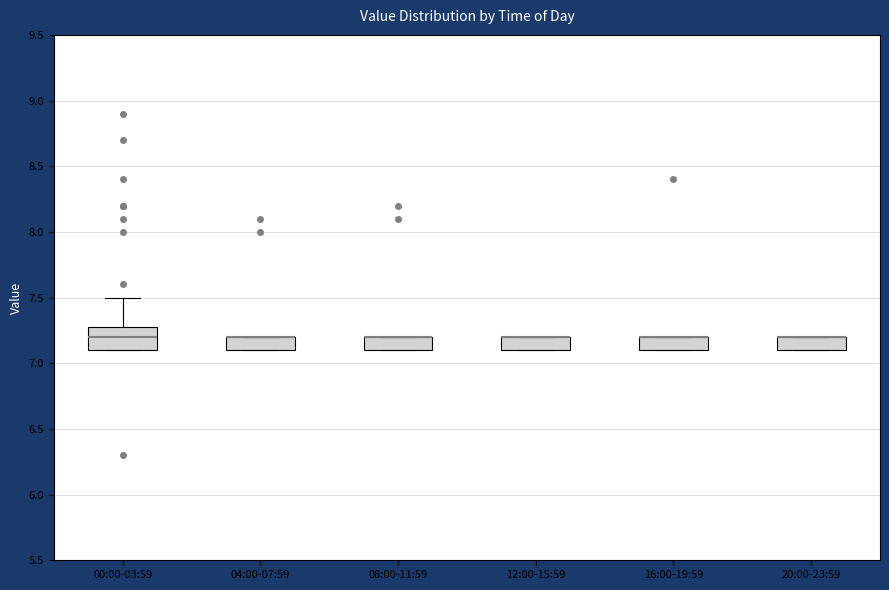

Reading left to right, transcribe this box plot: for each box, give where its median line is, the range the box spans, and where its two whiskers end, as read against the y-axis. The values are not printed on the chart, so give them approximately, as read against the axis.

00:00-03:59: median 7.2, box 7.1 to 7.3, whiskers 7.1 to 7.5
04:00-07:59: median 7.2 (drawn on the box's upper edge), box 7.1 to 7.2, whiskers 7.1 to 7.2
08:00-11:59: median 7.2 (drawn on the box's upper edge), box 7.1 to 7.2, whiskers 7.1 to 7.2
12:00-15:59: median 7.2 (drawn on the box's upper edge), box 7.1 to 7.2, whiskers 7.1 to 7.2
16:00-19:59: median 7.2 (drawn on the box's upper edge), box 7.1 to 7.2, whiskers 7.1 to 7.2
20:00-23:59: median 7.2 (drawn on the box's upper edge), box 7.1 to 7.2, whiskers 7.1 to 7.2